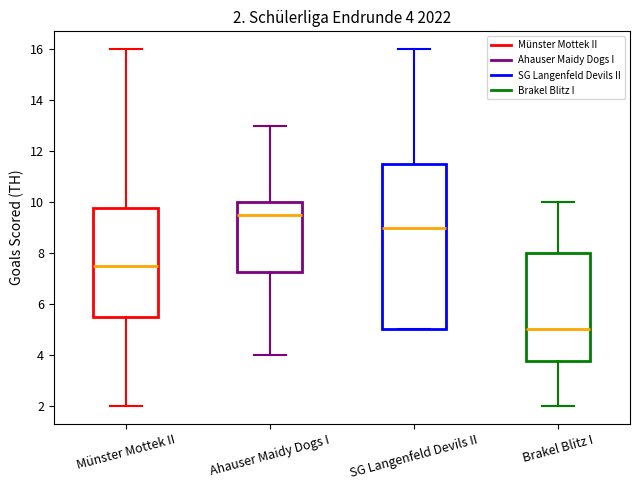

Which box's median line is the lowest?

Brakel Blitz I